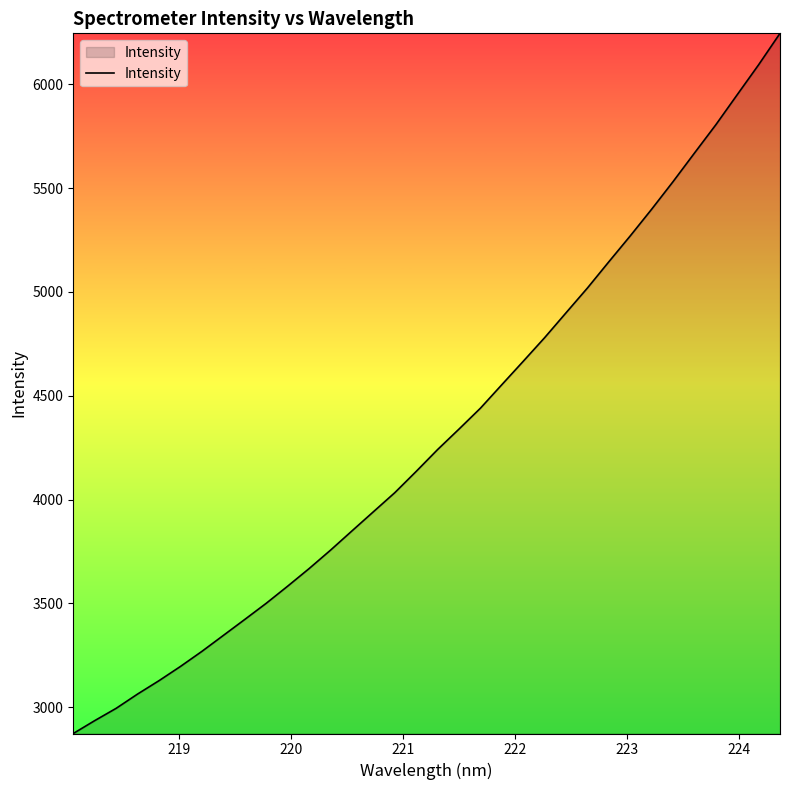

What is the maximum value shown in the chart?

6245.5